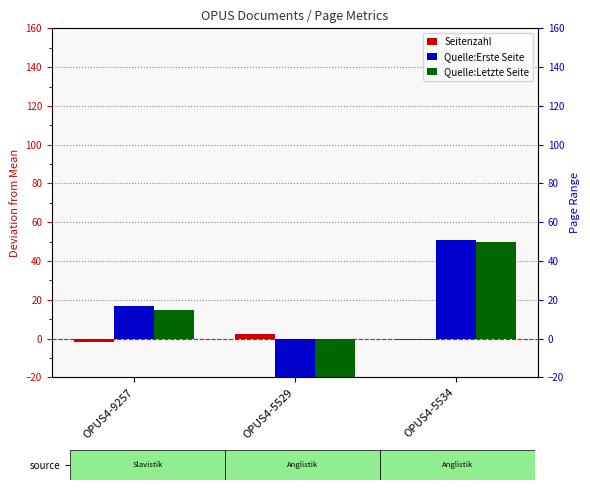

Which series has the largest total across all categories?

Quelle:Erste Seite